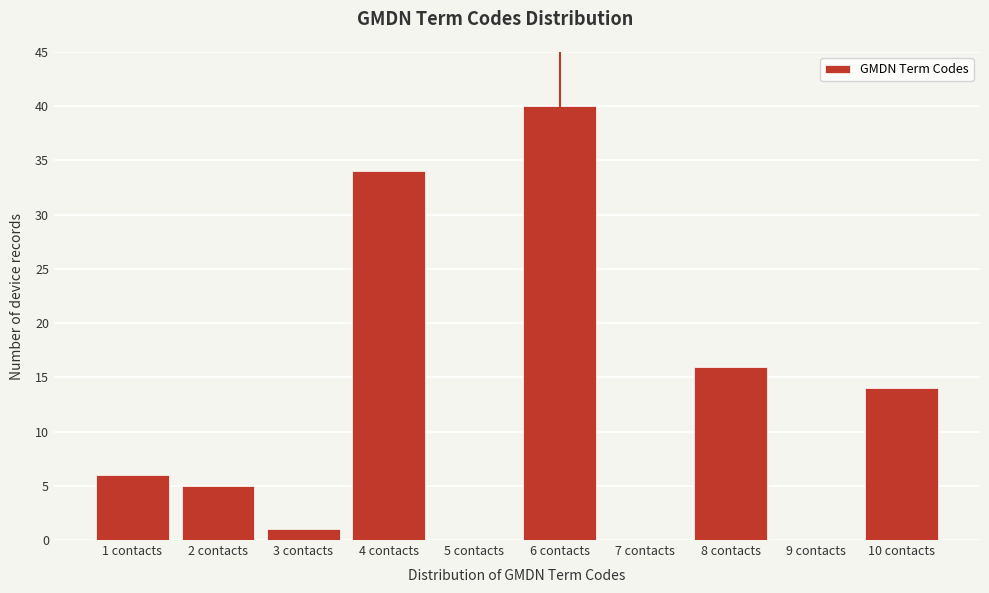

Reading left to right, transcribe this chart: for each bar, give the range it covers on the x-axis and its height. The values are not printed on the chart, so give them approximately, as read against the axis.

0.5 to 1.5: 6
1.5 to 2.5: 5
2.5 to 3.5: 1
3.5 to 4.5: 34
4.5 to 5.5: 0
5.5 to 6.5: 40
6.5 to 7.5: 0
7.5 to 8.5: 16
8.5 to 9.5: 0
9.5 to 10.5: 14